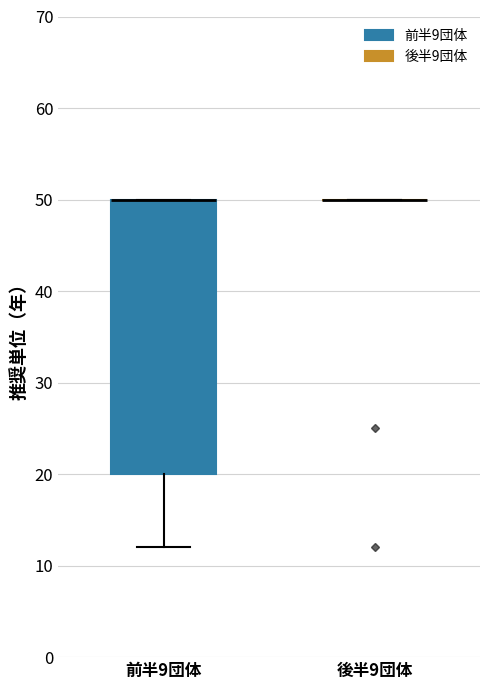

Reading left to right, transcribe this box plot: for each box, give where its median line is, the range the box spans, and where its two whiskers end, as read against the y-axis. The values are not printed on the chart, so give them approximately, as read against the axis.

前半9団体: median 50 (drawn on the box's upper edge), box 20 to 50, whiskers 12 to 50
後半9団体: box collapsed to a line at 50, whiskers 50 to 50